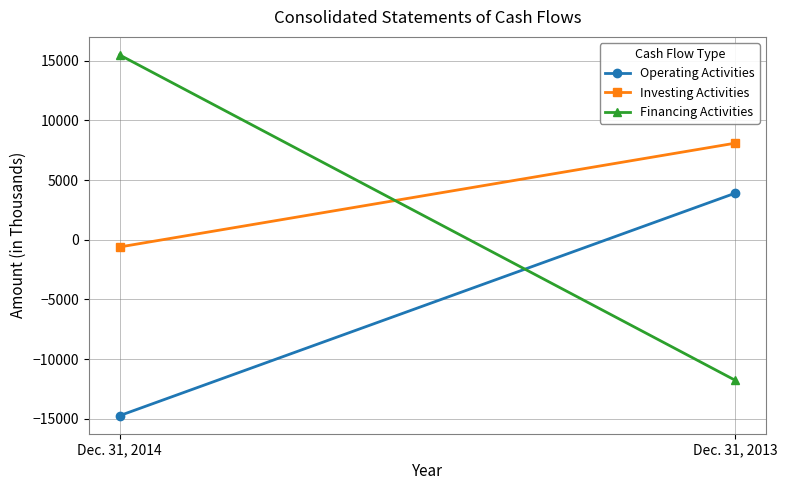

Reading left to right, list all the values displayed in this chart.

Operating Activities: -14735	3897
Investing Activities: -607	8087
Financing Activities: 15479	-11764